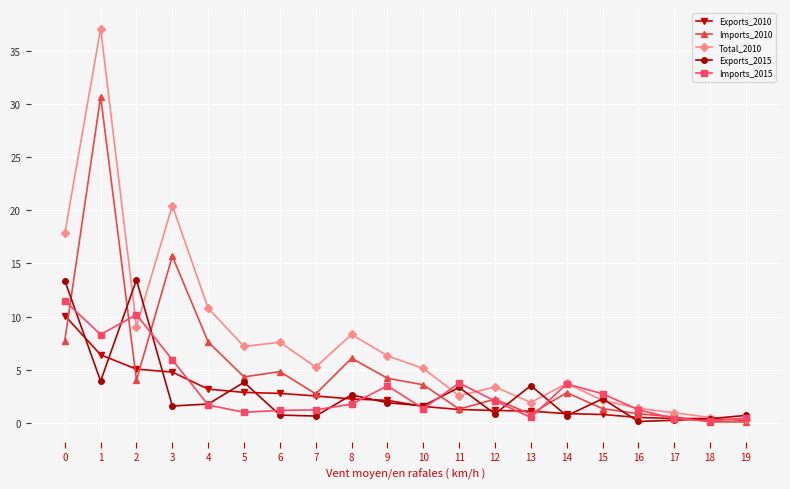

Which series has the largest range (max minus min)?

Total_2010